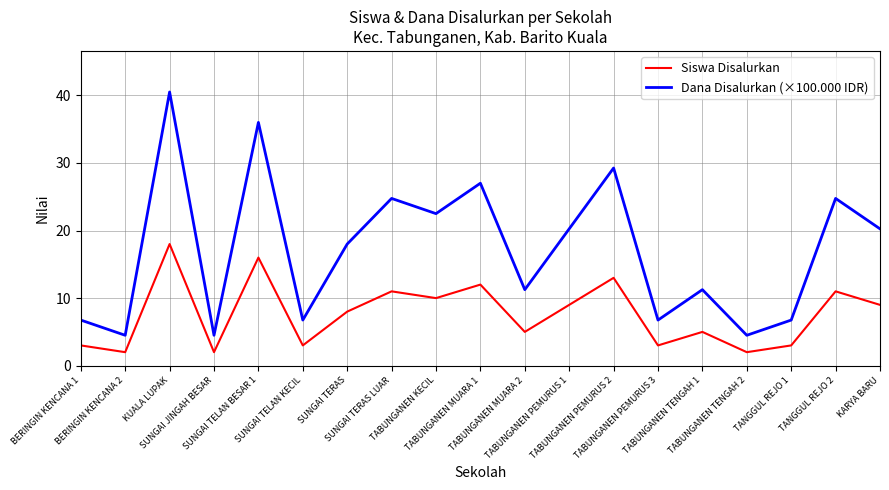

How many lines are shown in the chart?

2